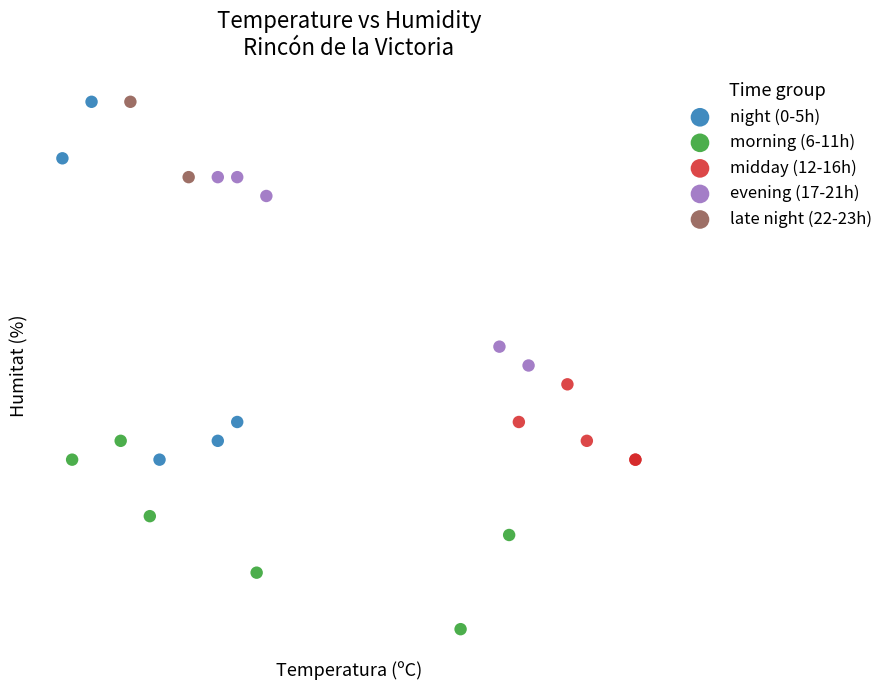

What are all the series names shown in the legend?

night (0-5h), morning (6-11h), midday (12-16h), evening (17-21h), late night (22-23h)